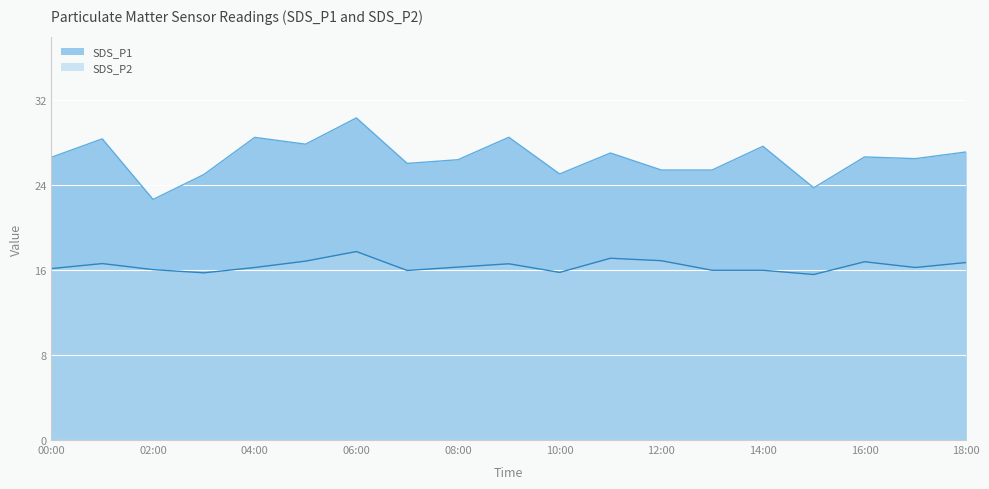

Which series has the largest range (max minus min)?

SDS_P1